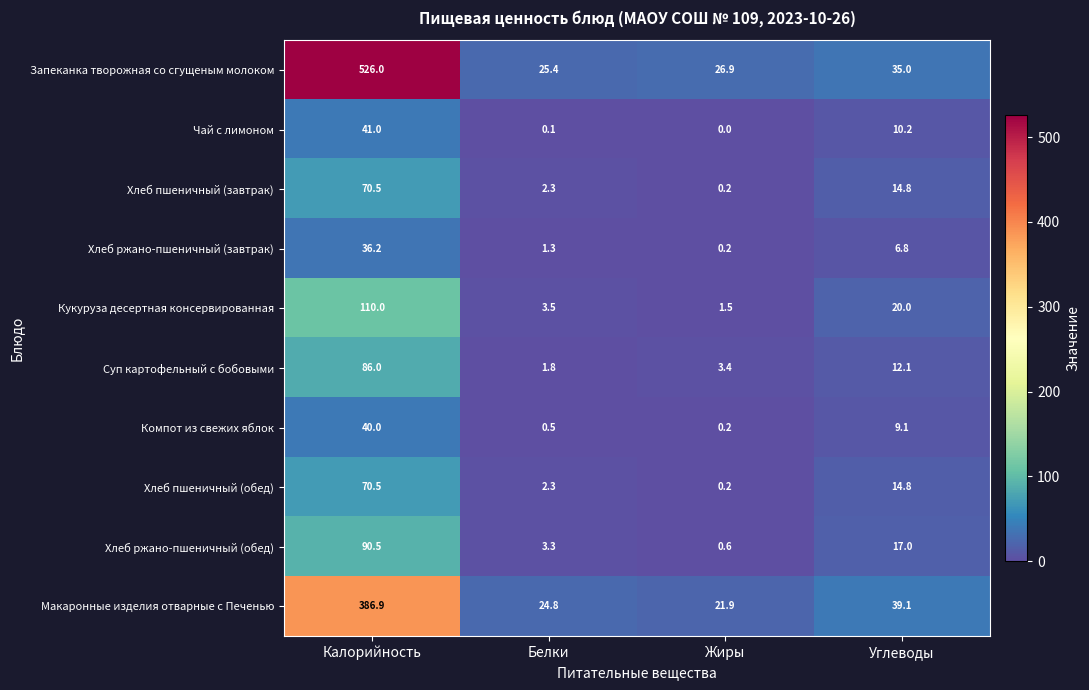

Rank the categories by Суп картофельный с бобовыми value from highest to lowest.

Калорийность, Углеводы, Жиры, Белки